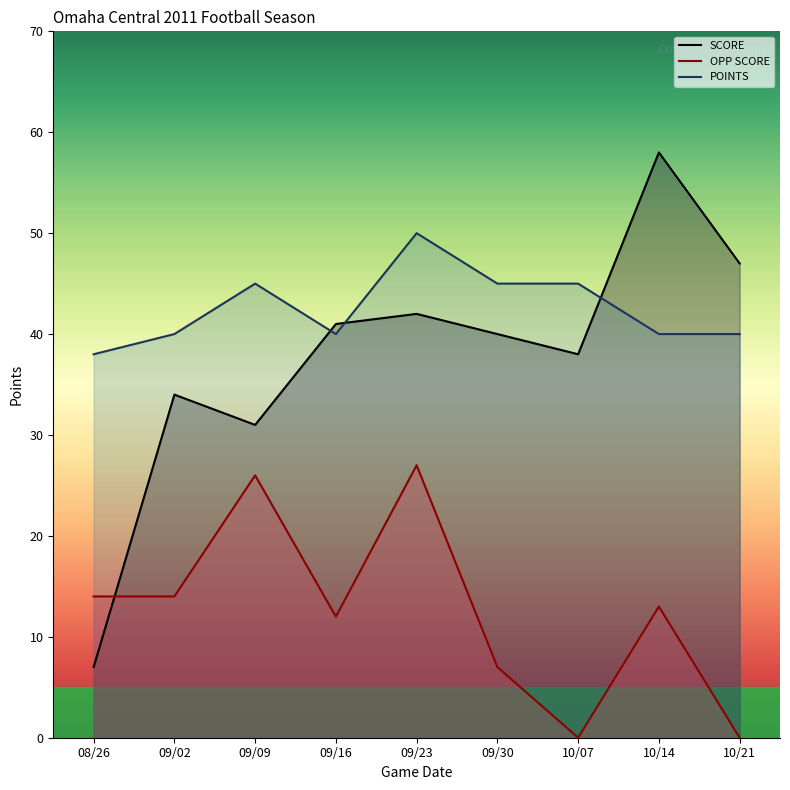

What is the total value across all series at 10/21?

87